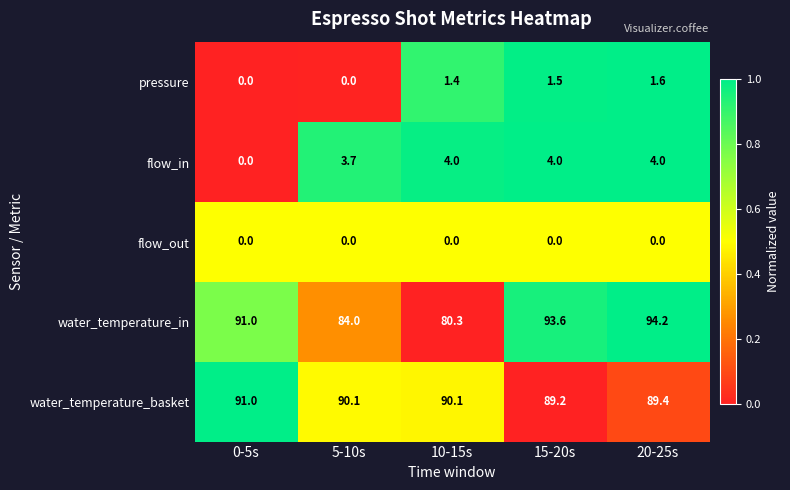

At 10-15s, list the series in order from largest to smallest.

water_temperature_basket, water_temperature_in, flow_in, pressure, flow_out